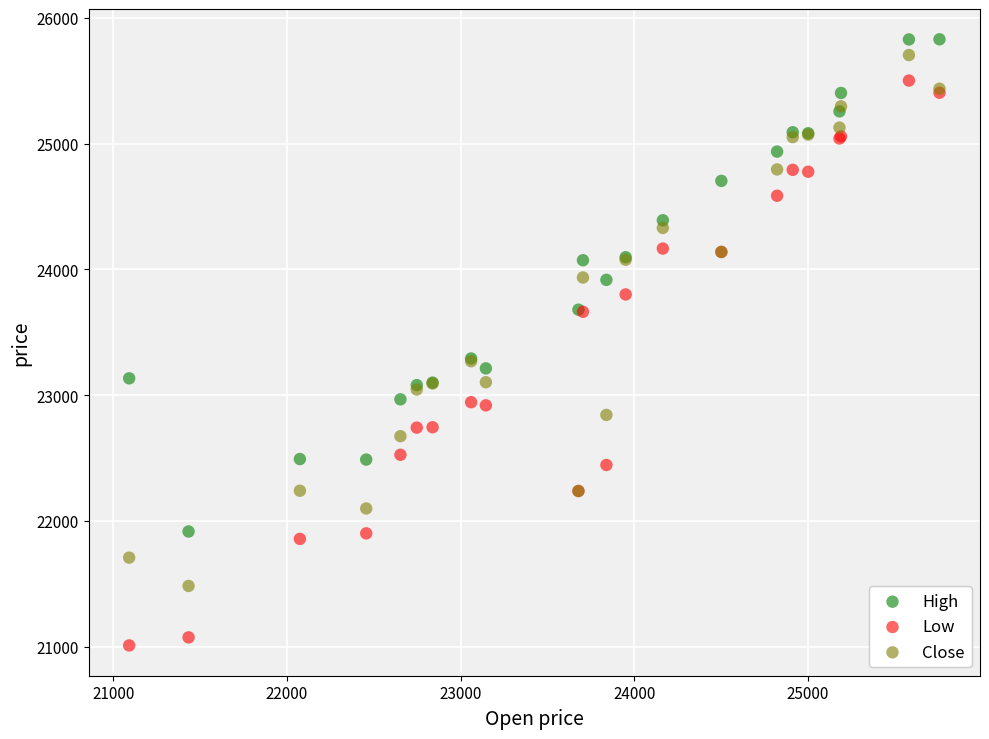

Which series reaches the minimum Y coordinate?

Low